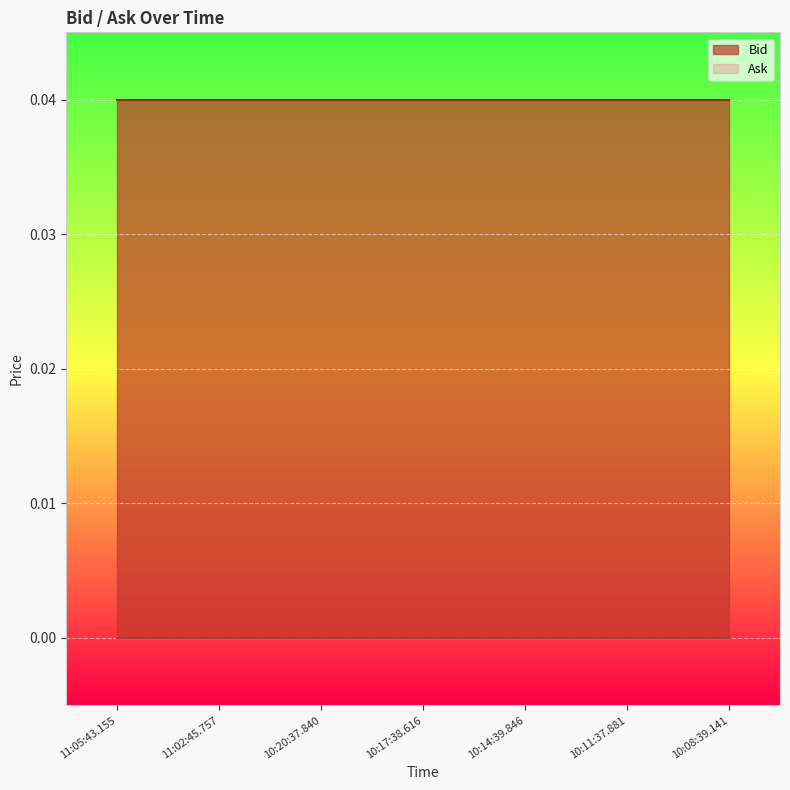

At which label does Bid reach its peak?

11:05:43.155